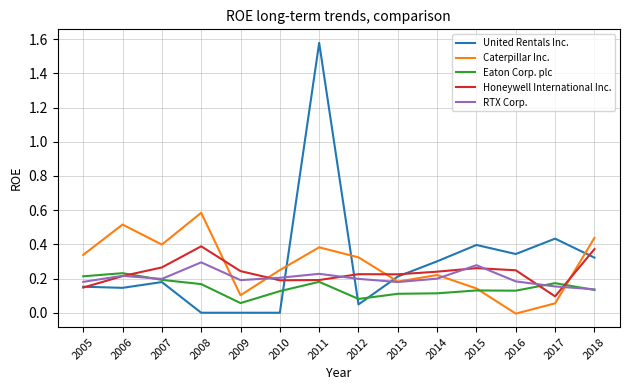

What are all the series names shown in the legend?

United Rentals Inc., Caterpillar Inc., Eaton Corp. plc, Honeywell International Inc., RTX Corp.